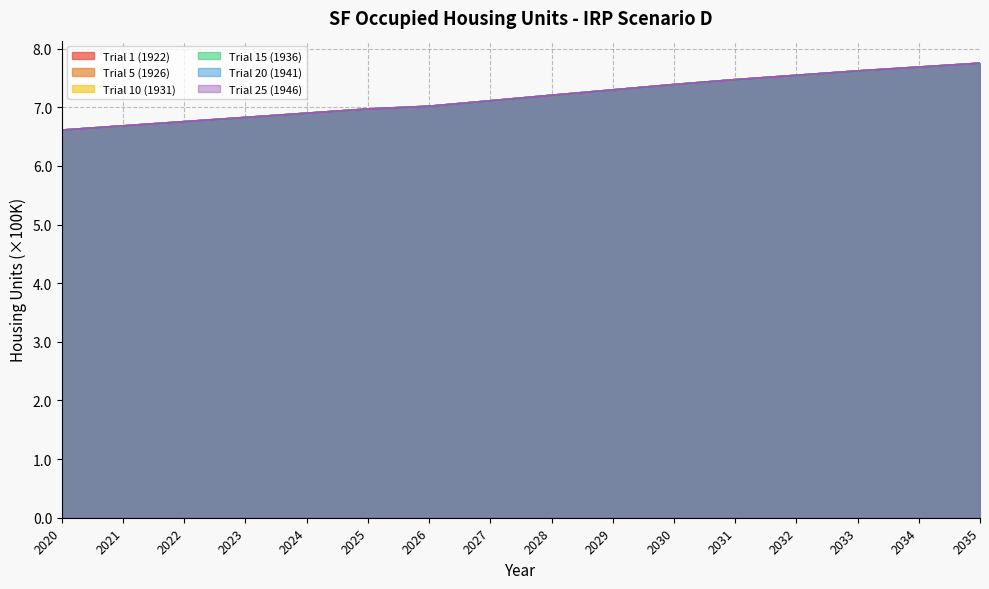

Reading right to left, list all the values displayed in this chart.

Trial 1 (1922): 2035=7.7	2034=7.7	2033=7.6	2032=7.5	2031=7.5	2030=7.4	2029=7.3	2028=7.2	2027=7.1	2026=7.0	2025=7.0	2024=6.9	2023=6.8	2022=6.8	2021=6.7	2020=6.6
Trial 5 (1926): 2035=7.7	2034=7.7	2033=7.6	2032=7.5	2031=7.5	2030=7.4	2029=7.3	2028=7.2	2027=7.1	2026=7.0	2025=7.0	2024=6.9	2023=6.8	2022=6.8	2021=6.7	2020=6.6
Trial 10 (1931): 2035=7.7	2034=7.7	2033=7.6	2032=7.5	2031=7.5	2030=7.4	2029=7.3	2028=7.2	2027=7.1	2026=7.0	2025=7.0	2024=6.9	2023=6.8	2022=6.8	2021=6.7	2020=6.6
Trial 15 (1936): 2035=7.7	2034=7.7	2033=7.6	2032=7.5	2031=7.5	2030=7.4	2029=7.3	2028=7.2	2027=7.1	2026=7.0	2025=7.0	2024=6.9	2023=6.8	2022=6.8	2021=6.7	2020=6.6
Trial 20 (1941): 2035=7.7	2034=7.7	2033=7.6	2032=7.5	2031=7.5	2030=7.4	2029=7.3	2028=7.2	2027=7.1	2026=7.0	2025=7.0	2024=6.9	2023=6.8	2022=6.8	2021=6.7	2020=6.6
Trial 25 (1946): 2035=7.7	2034=7.7	2033=7.6	2032=7.5	2031=7.5	2030=7.4	2029=7.3	2028=7.2	2027=7.1	2026=7.0	2025=7.0	2024=6.9	2023=6.8	2022=6.8	2021=6.7	2020=6.6